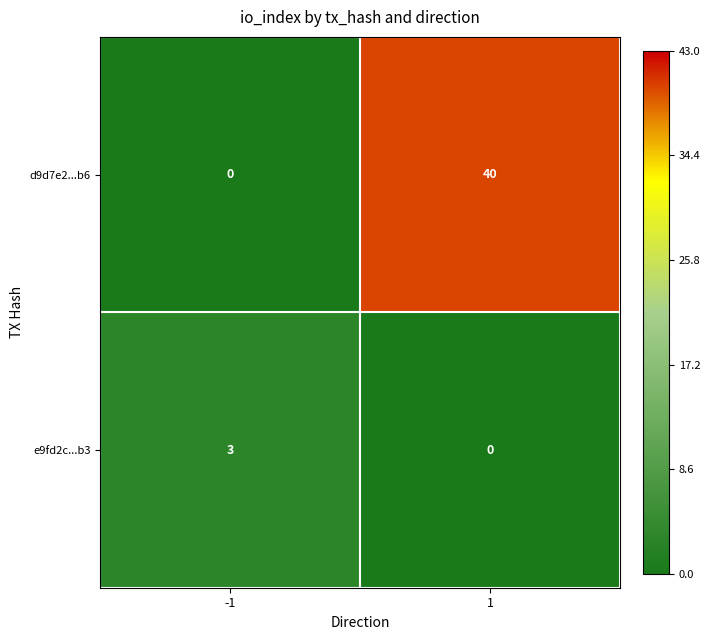

What is the spread (max minus min) of values at -1?

3